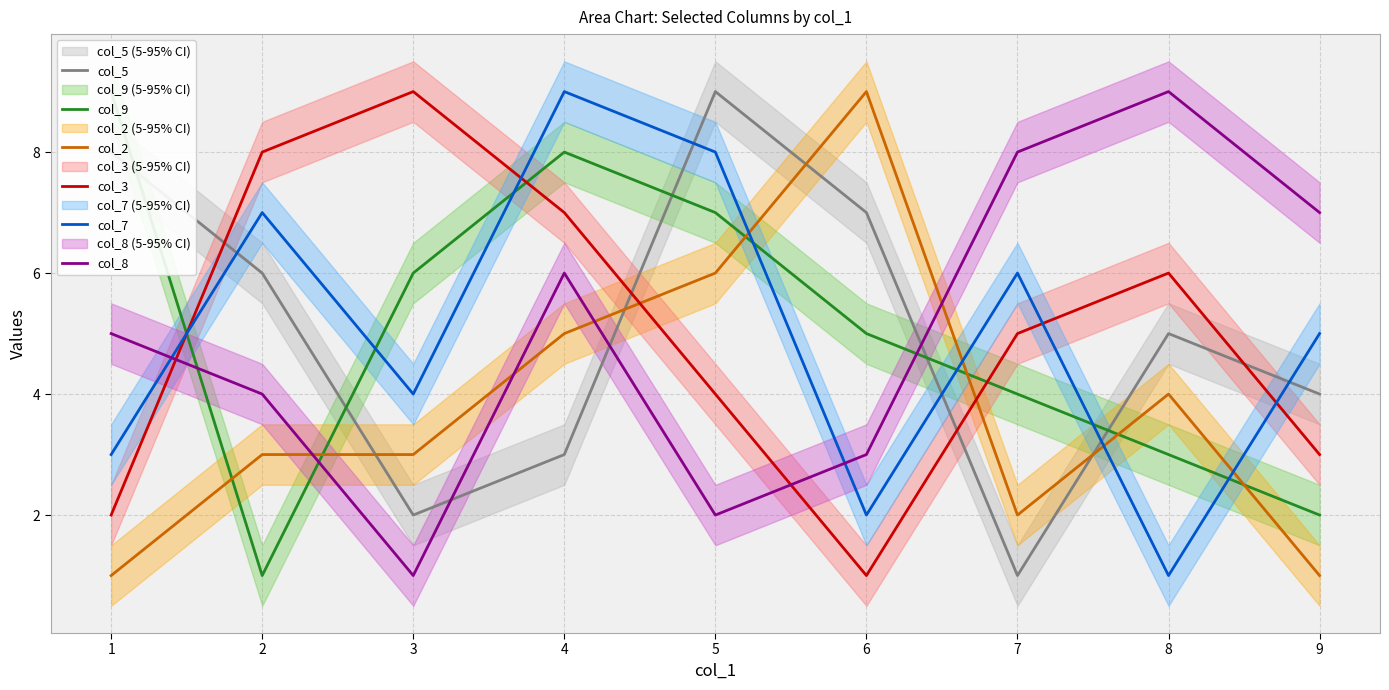

What is the sum of all col_9 values?

45